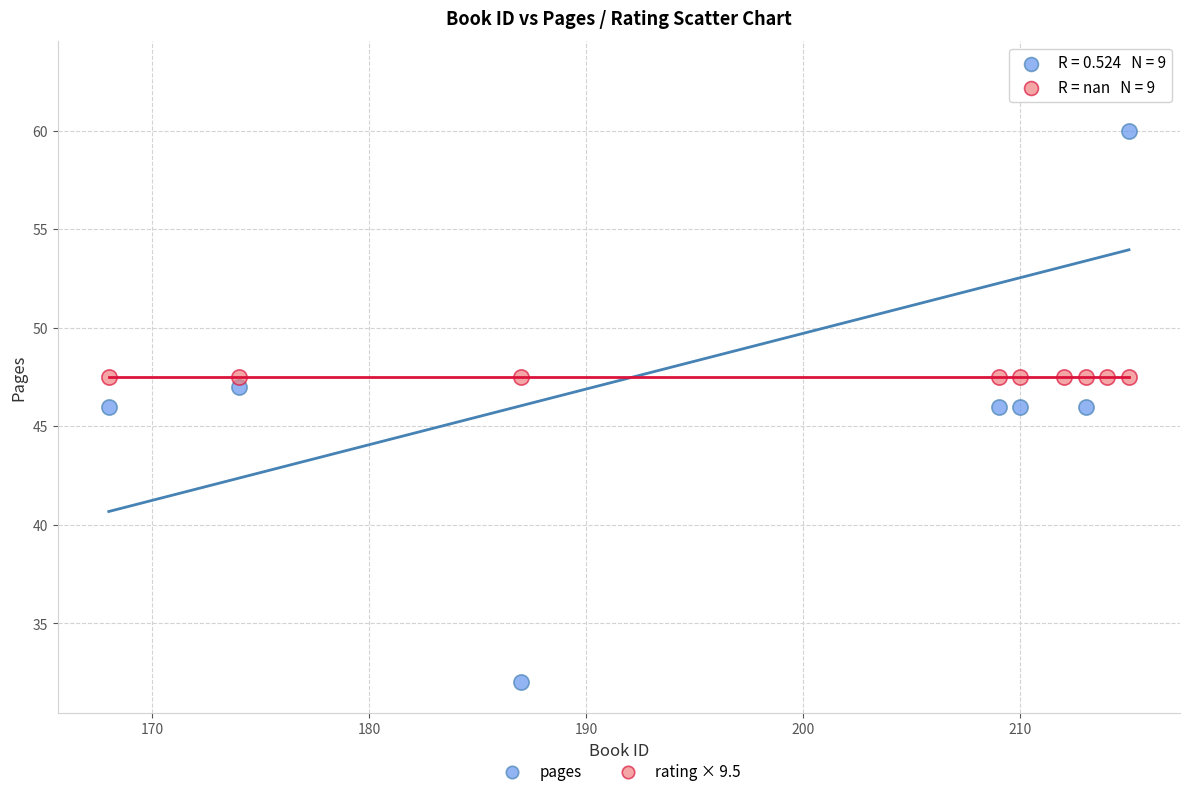

Which series contains the highest Y value?

pages